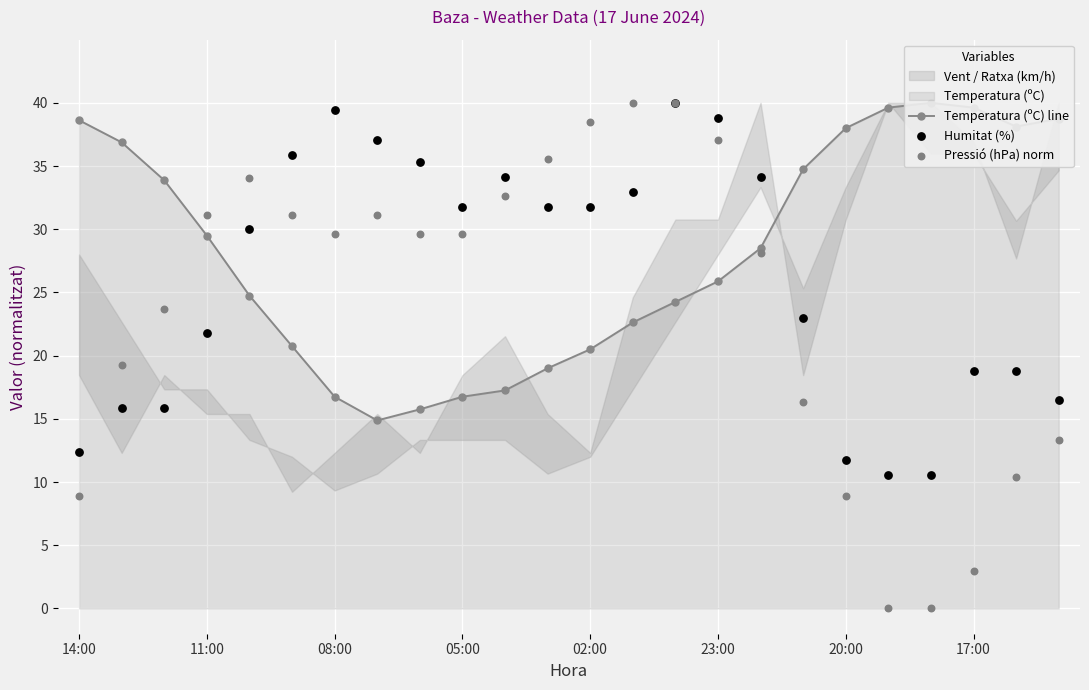

Which series contains the lowest Y value?

Pressió (hPa) norm